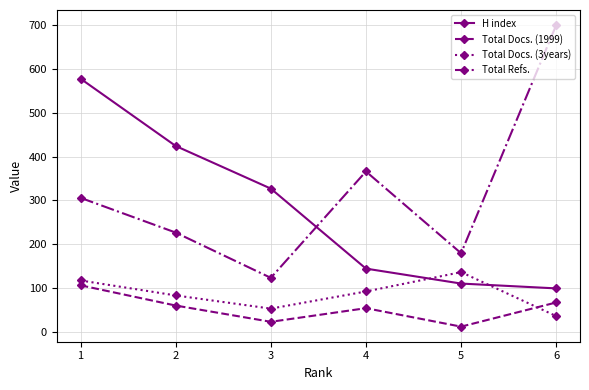

Is the value of Total Refs. at 5 greater than the value of Total Docs. (3years) at 3?

Yes